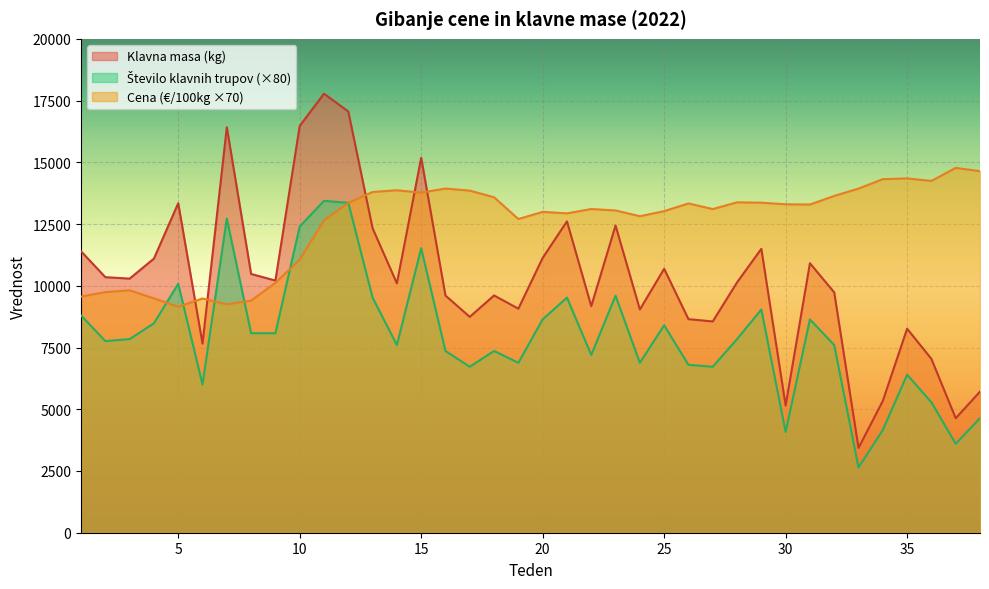

Rank the series at 8 from highest to lowest value.

Klavna masa (kg), Cena (€/100kg), Število klavnih trupov